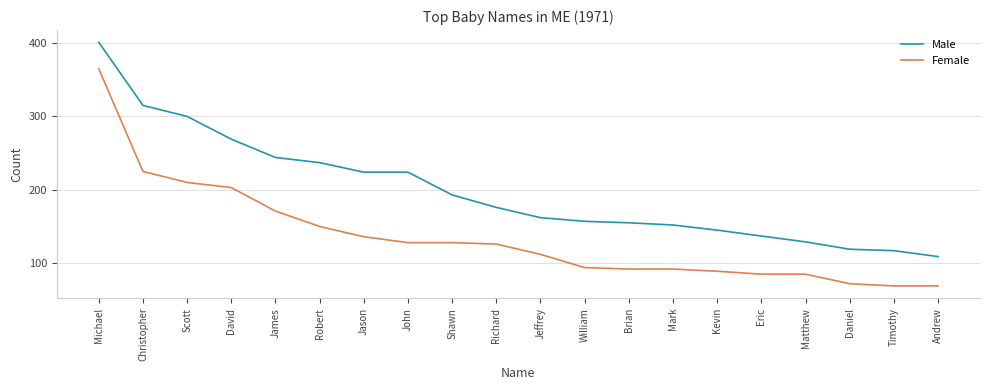

True or false: Female and Male intersect in this chart.

False